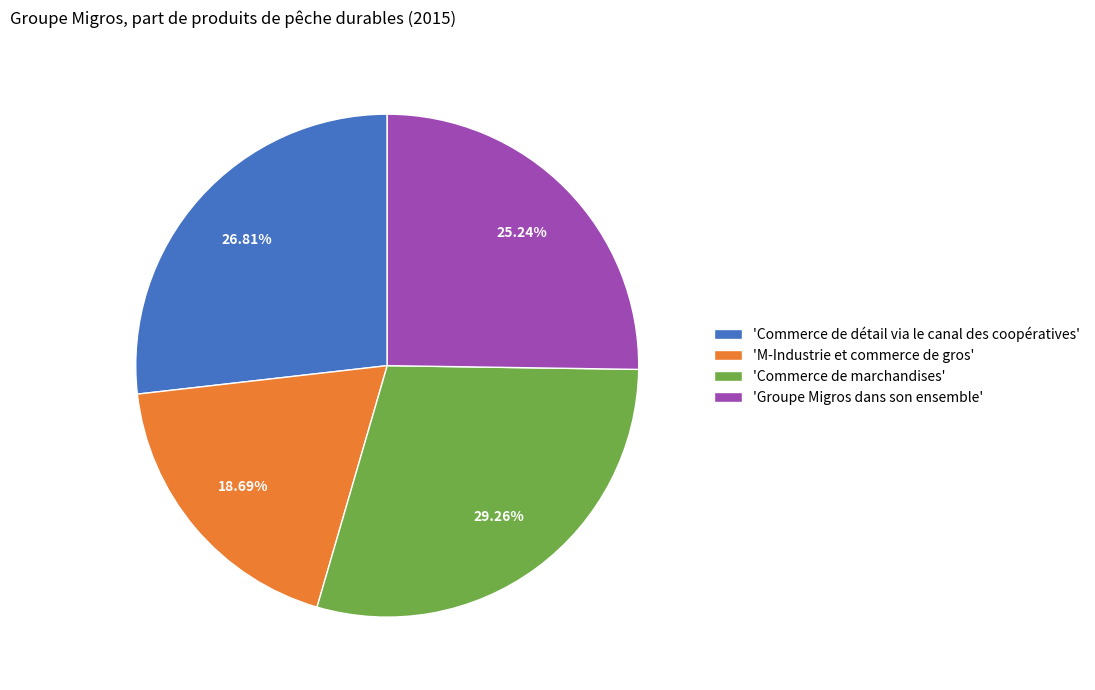

Is there any slice that represents more than half of the pie?

No